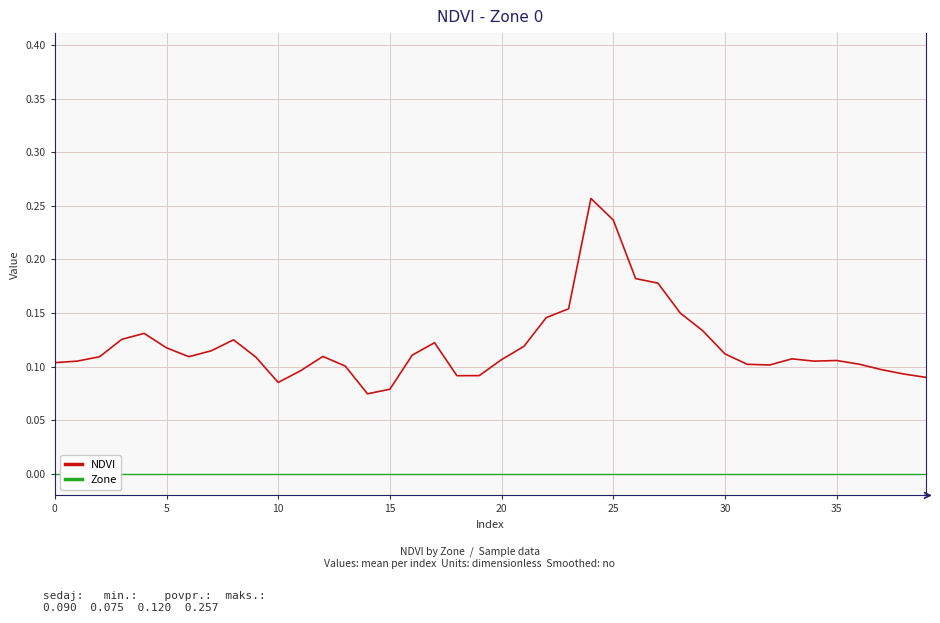

Reading left to right, extract all data points from this chart.

NDVI: 0.1	0.1	0.1	0.1	0.1	0.1	0.1	0.1	0.1	0.1	0.1	0.1	0.1	0.1	0.1	0.1	0.1	0.1	0.1	0.1	0.1	0.1	0.1	0.2	0.3	0.2	0.2	0.2	0.1	0.1	0.1	0.1	0.1	0.1	0.1	0.1	0.1	0.1	0.1	0.1
Zone: 0.0	0.0	0.0	0.0	0.0	0.0	0.0	0.0	0.0	0.0	0.0	0.0	0.0	0.0	0.0	0.0	0.0	0.0	0.0	0.0	0.0	0.0	0.0	0.0	0.0	0.0	0.0	0.0	0.0	0.0	0.0	0.0	0.0	0.0	0.0	0.0	0.0	0.0	0.0	0.0